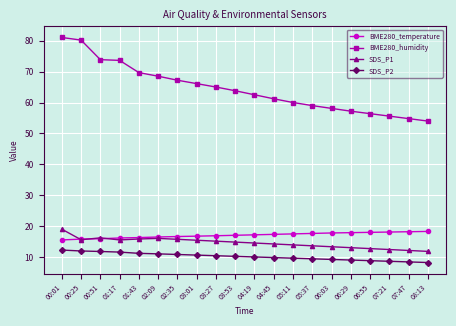

Which series has the largest total across all categories?

BME280_humidity